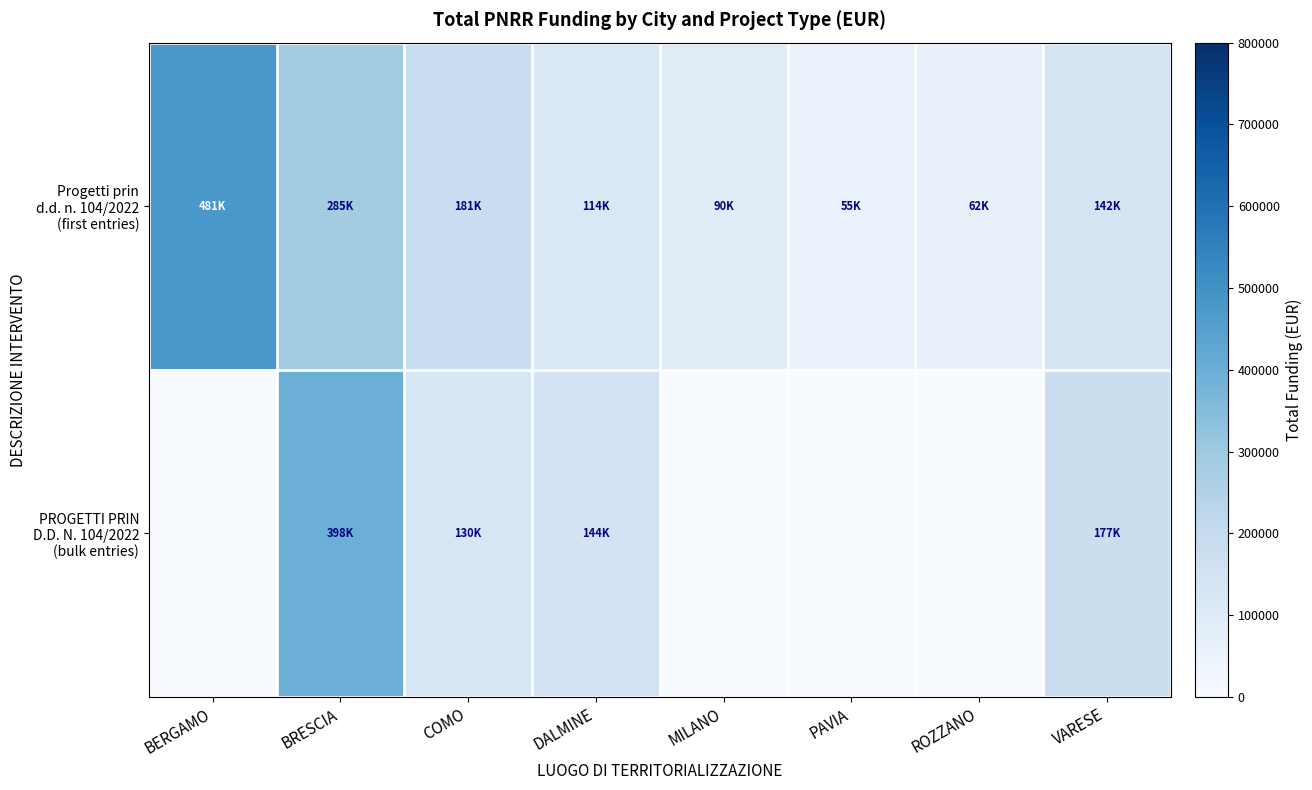

At which category is the sum across all series the highest?

BRESCIA